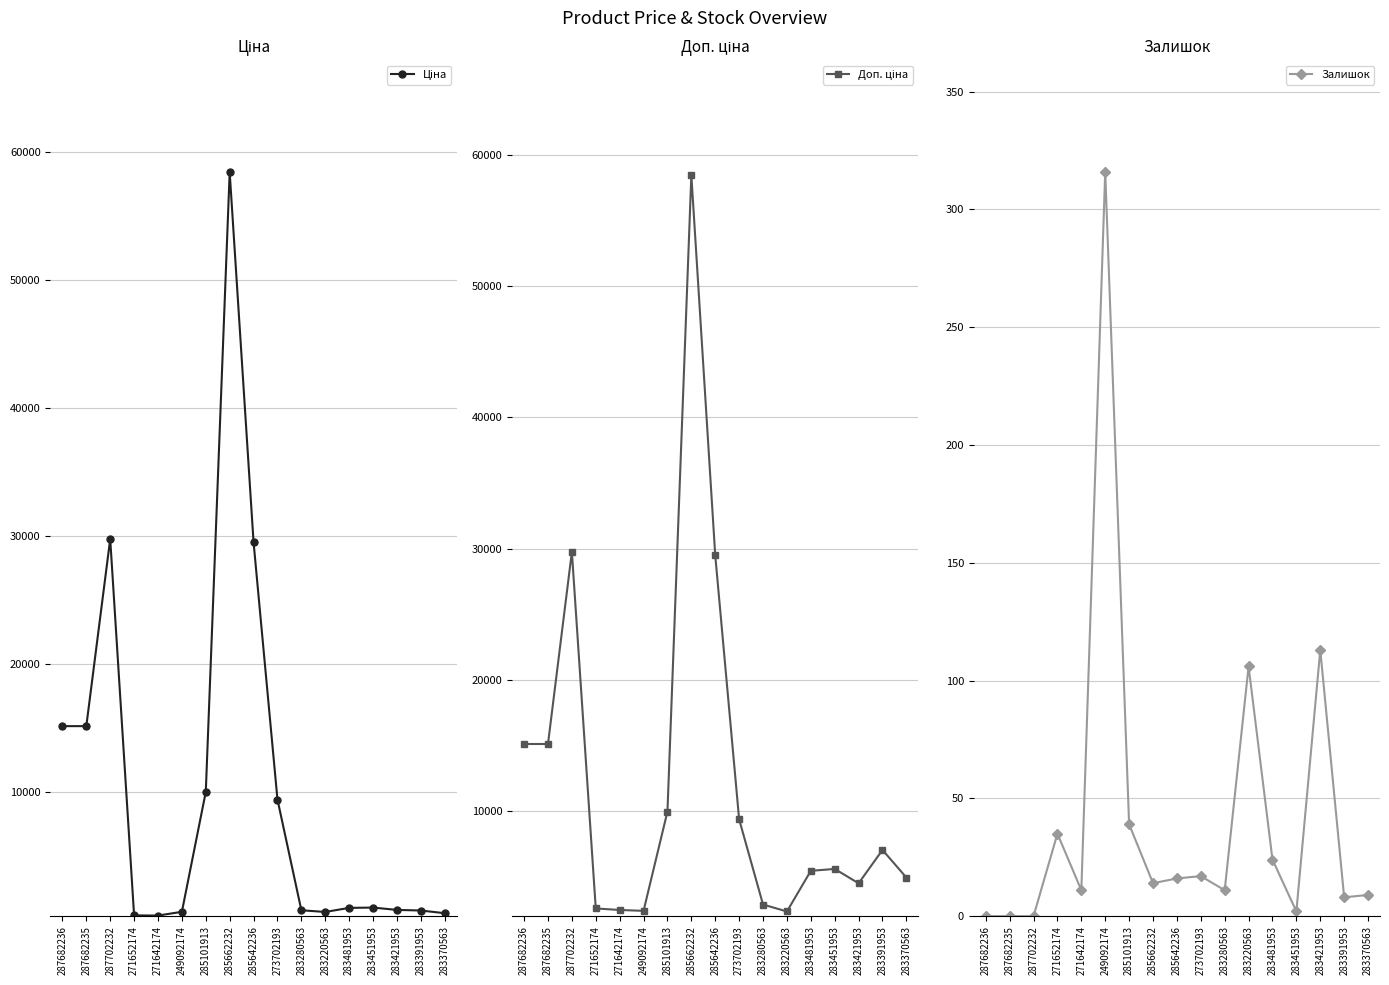

Is it true that Залишок equals 14.0 at 285662232?

True